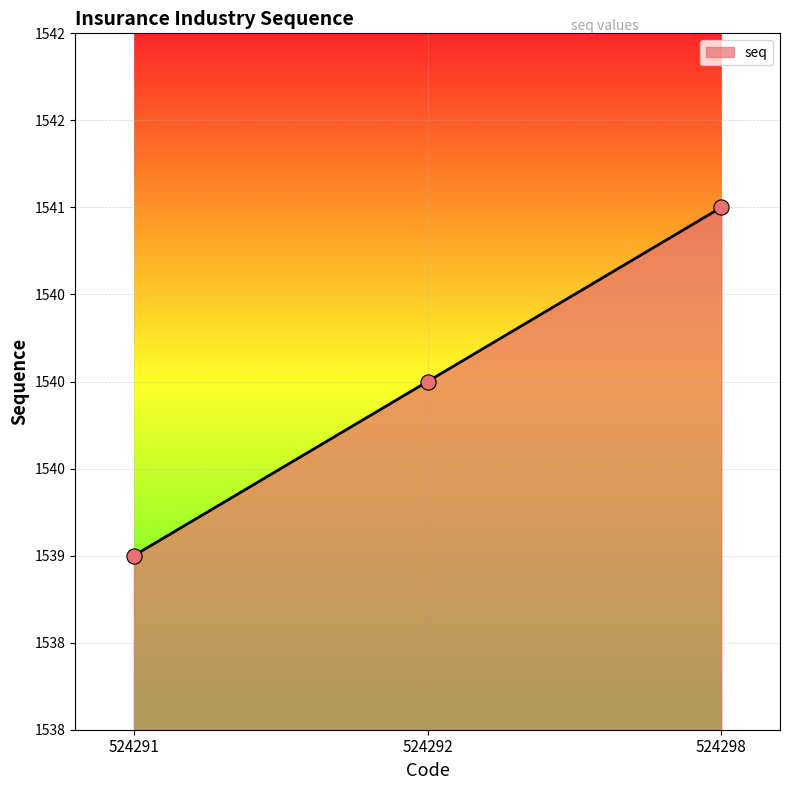

Approximately how many times larger is the value at 524292 compared to 524298?

1.0